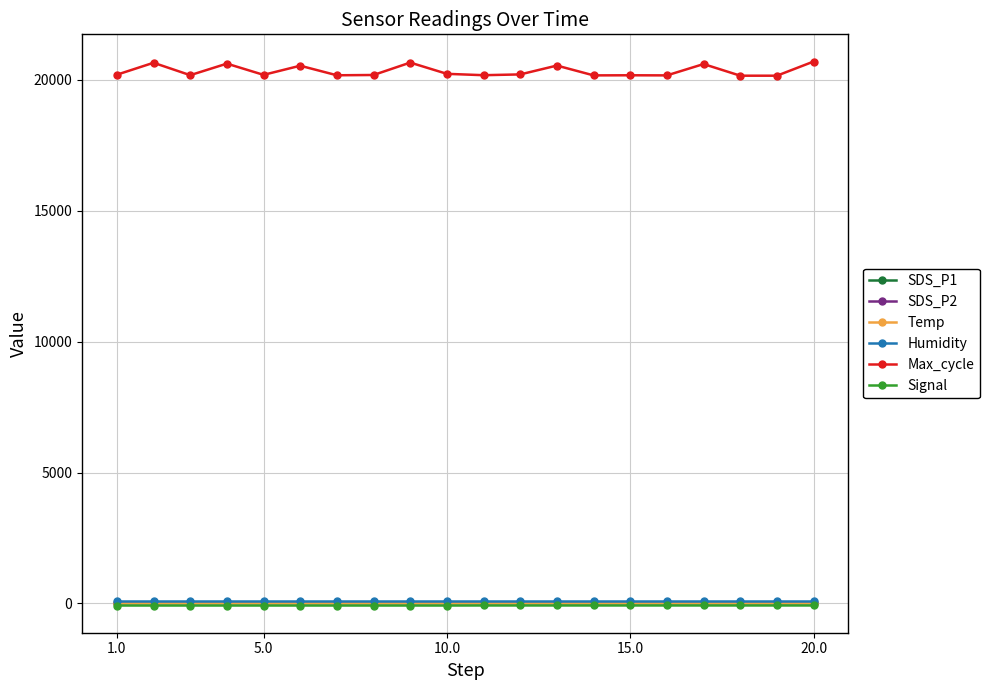

At how many categories does at least one series exceed 11995?

20